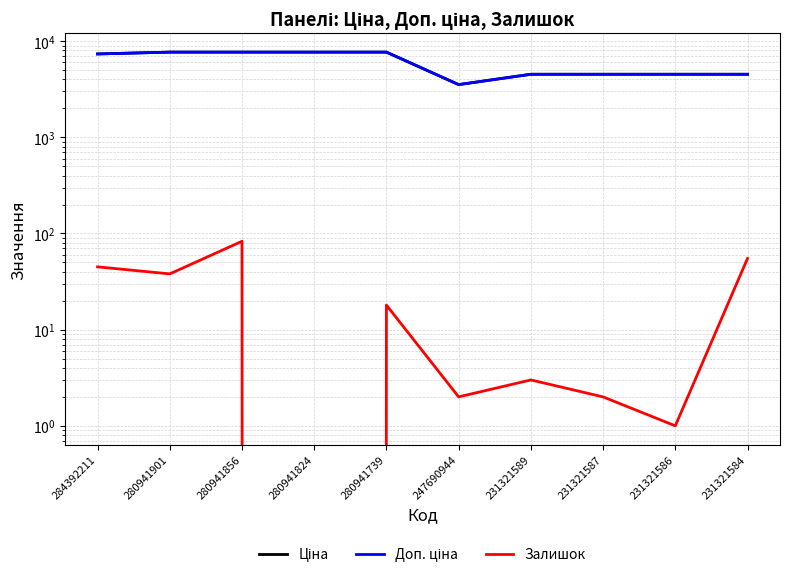

True or false: Доп. ціна and Залишок cross at least once.

False